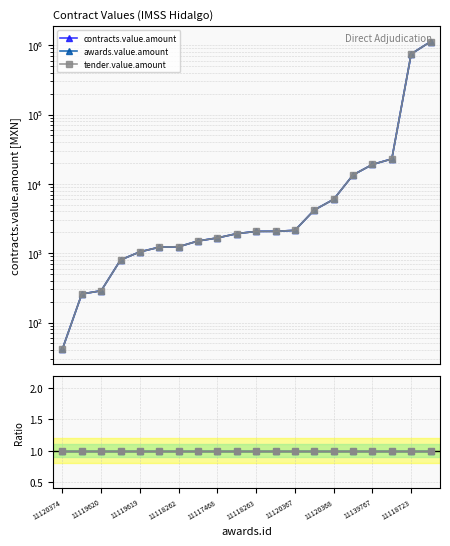

What is the maximum value shown in the chart?

1126718.0